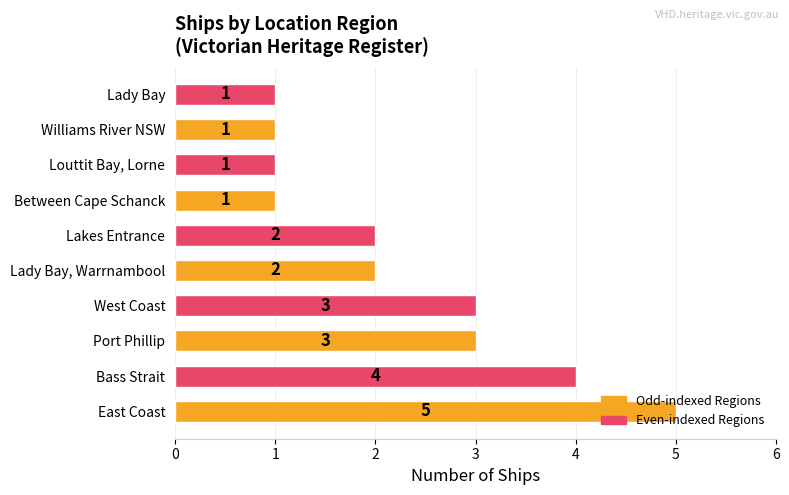

How many bars are there in total?

10